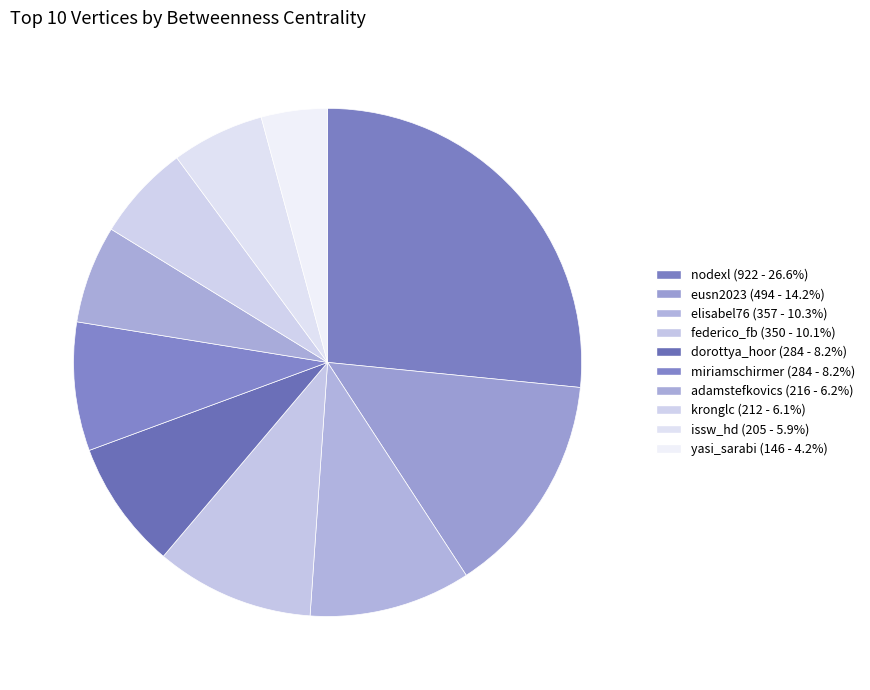

How many segments does this pie chart have?

10